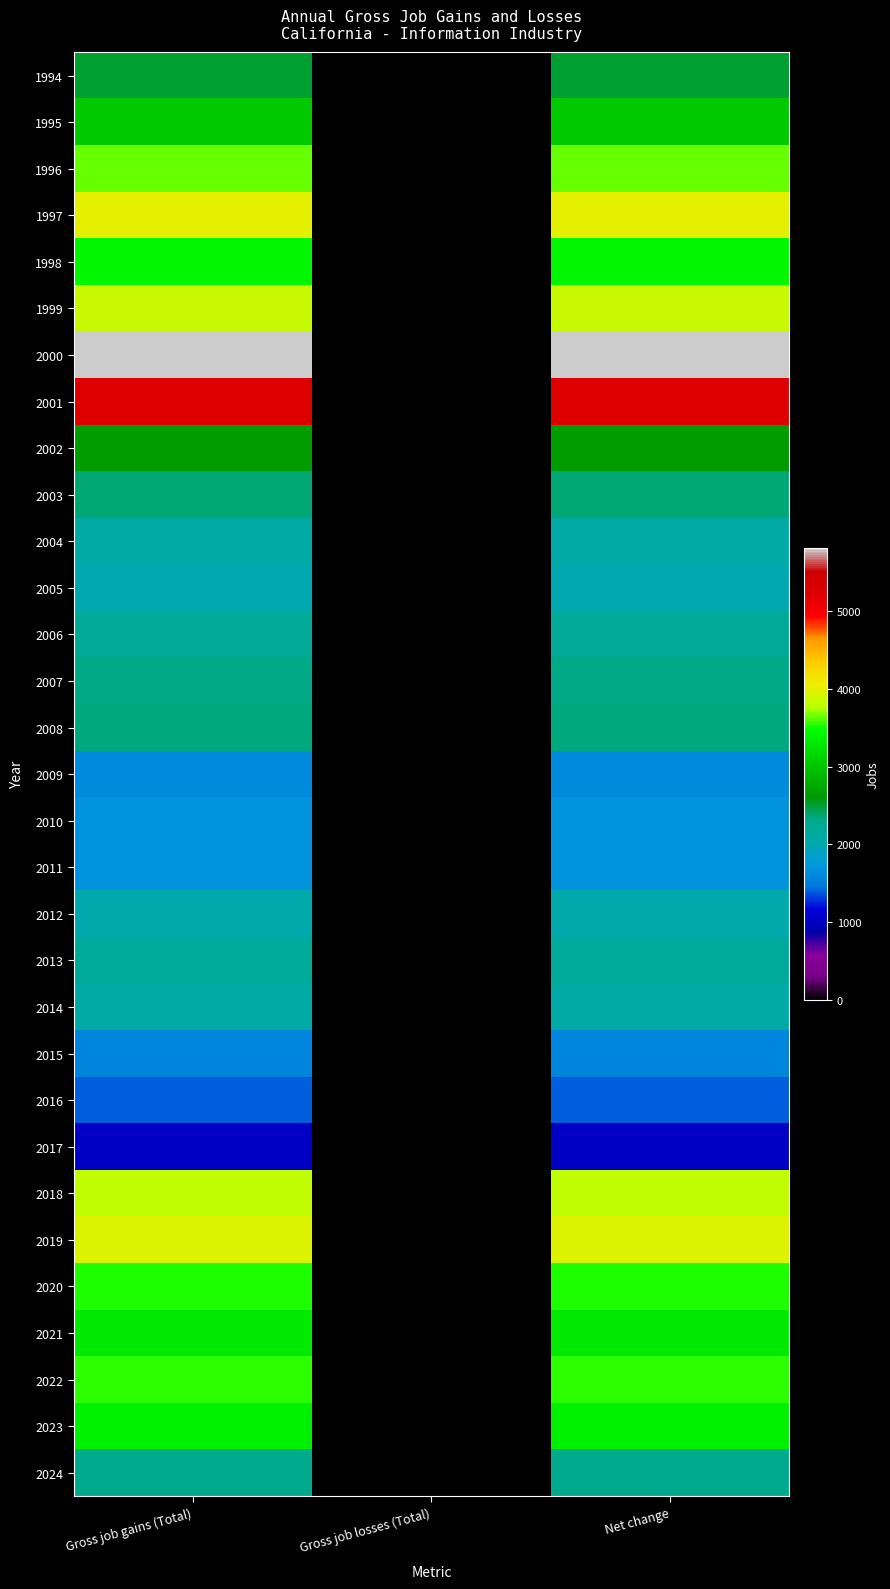

Reading left to right, transcribe all the data shown in this chart.

1994: Gross job gains (Total)=2502	Gross job losses (Total)=0	Net change=2502
1995: Gross job gains (Total)=3018	Gross job losses (Total)=0	Net change=3018
1996: Gross job gains (Total)=3643	Gross job losses (Total)=0	Net change=3643
1997: Gross job gains (Total)=3996	Gross job losses (Total)=0	Net change=3996
1998: Gross job gains (Total)=3421	Gross job losses (Total)=0	Net change=3421
1999: Gross job gains (Total)=3843	Gross job losses (Total)=0	Net change=3843
2000: Gross job gains (Total)=5805	Gross job losses (Total)=0	Net change=5805
2001: Gross job gains (Total)=5208	Gross job losses (Total)=0	Net change=5208
2002: Gross job gains (Total)=2635	Gross job losses (Total)=0	Net change=2635
2003: Gross job gains (Total)=2371	Gross job losses (Total)=0	Net change=2371
2004: Gross job gains (Total)=2071	Gross job losses (Total)=0	Net change=2071
2005: Gross job gains (Total)=2005	Gross job losses (Total)=0	Net change=2005
2006: Gross job gains (Total)=2191	Gross job losses (Total)=0	Net change=2191
2007: Gross job gains (Total)=2328	Gross job losses (Total)=0	Net change=2328
2008: Gross job gains (Total)=2358	Gross job losses (Total)=0	Net change=2358
2009: Gross job gains (Total)=1630	Gross job losses (Total)=0	Net change=1630
2010: Gross job gains (Total)=1681	Gross job losses (Total)=0	Net change=1681
2011: Gross job gains (Total)=1684	Gross job losses (Total)=0	Net change=1684
2012: Gross job gains (Total)=2021	Gross job losses (Total)=0	Net change=2021
2013: Gross job gains (Total)=2165	Gross job losses (Total)=0	Net change=2165
2014: Gross job gains (Total)=2082	Gross job losses (Total)=0	Net change=2082
2015: Gross job gains (Total)=1571	Gross job losses (Total)=0	Net change=1571
2016: Gross job gains (Total)=1393	Gross job losses (Total)=0	Net change=1393
2017: Gross job gains (Total)=1037	Gross job losses (Total)=0	Net change=1037
2018: Gross job gains (Total)=3796	Gross job losses (Total)=0	Net change=3796
2019: Gross job gains (Total)=3949	Gross job losses (Total)=0	Net change=3949
2020: Gross job gains (Total)=3527	Gross job losses (Total)=0	Net change=3527
2021: Gross job gains (Total)=3302	Gross job losses (Total)=0	Net change=3302
2022: Gross job gains (Total)=3547	Gross job losses (Total)=0	Net change=3547
2023: Gross job gains (Total)=3361	Gross job losses (Total)=0	Net change=3361
2024: Gross job gains (Total)=2280	Gross job losses (Total)=0	Net change=2280